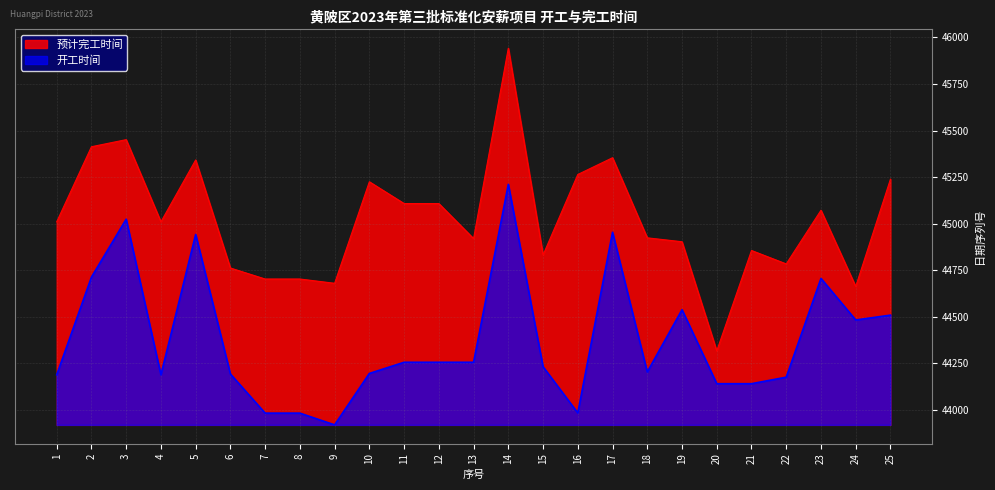

Reading left to right, transcribe all the data shown in this chart.

开工时间: 44189	44713	45024	44189	44942	44193	43983	43983	43920	44196	44256	44256	44256	45211	44232	43984	44954	44204	44538	44141	44141	44176	44706	44483	44509
预计完工时间: 45010	45413	45451	45010	45342	44762	44703	44703	44680	45225	45108	45108	44920	45942	44832	45264	45354	44924	44903	44317	44856	44784	45072	44663	45239